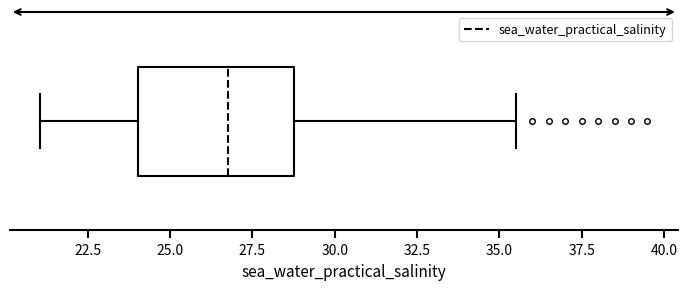

Where does the right whisker of the box end on the x-axis? The values are not printed on the chart, so give them approximately, as read against the axis.

35.5